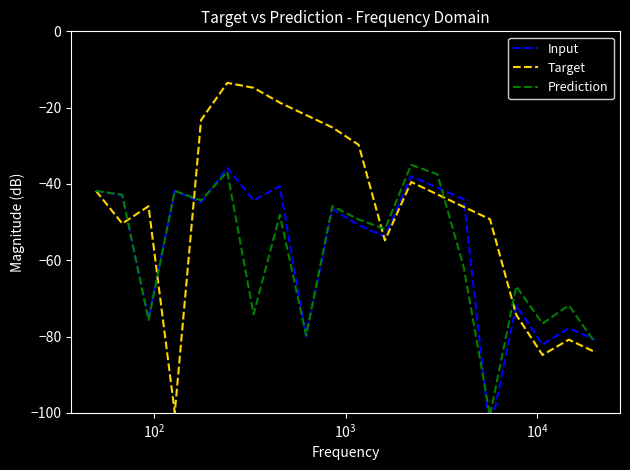

Reading left to right, extract all data points from this chart.

Input: -41.8	-43.0	-75.2	-41.8	-44.8	-35.8	-44.3	-40.6	-80.0	-46.6	-50.8	-53.8	-38.0	-41.0	-44.0	-105.2	-71.8	-82.1	-77.8	-80.8
Target: -41.8	-50.4	-45.8	-100.0	-23.2	-13.5	-14.8	-18.7	-21.9	-25.2	-29.8	-54.8	-39.5	-42.8	-46.0	-49.2	-74.3	-84.8	-80.8	-84.1
Prediction: -41.8	-42.8	-75.7	-41.8	-44.3	-36.8	-74.2	-48.1	-79.7	-45.8	-49.3	-51.8	-35.0	-37.5	-61.8	-100.7	-66.8	-76.6	-71.8	-81.6